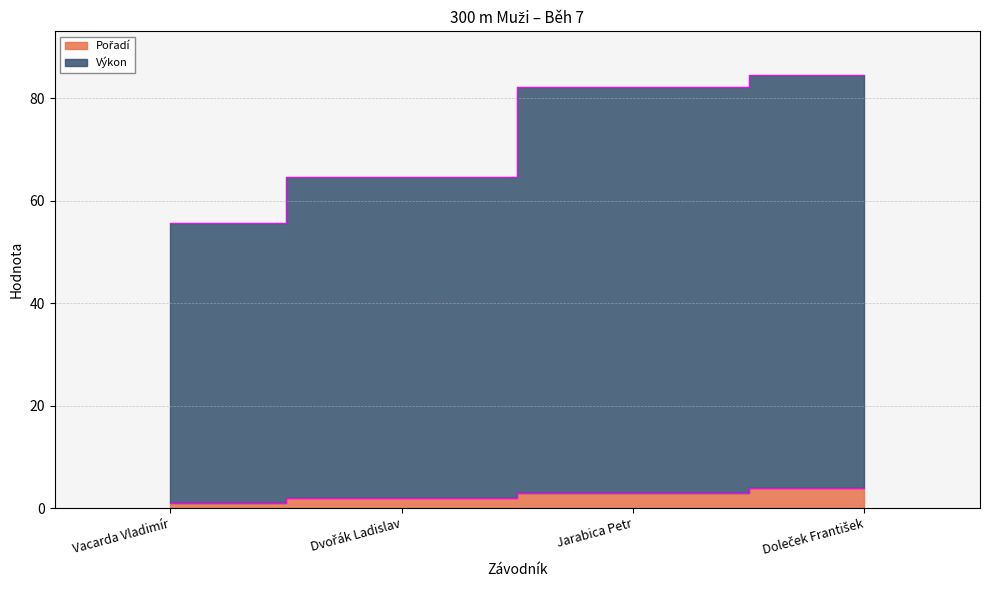

List the series in order of their overall mean, lowest first.

Pořadí, Výkon